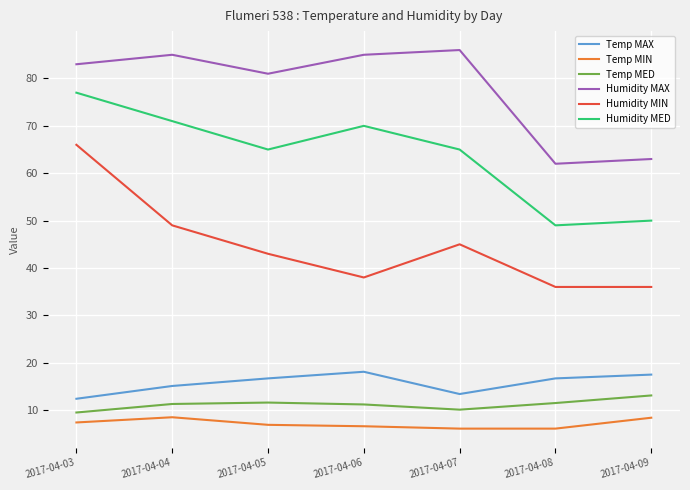

What is the total value across all series at 2017-04-09?

188.0